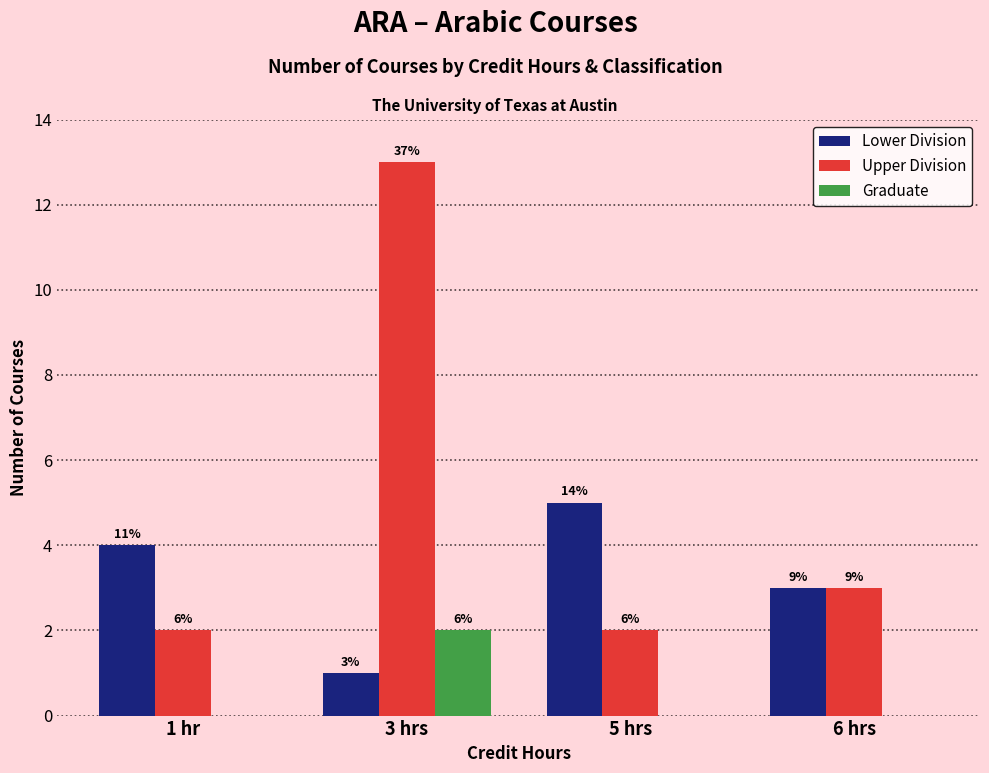

What is the total value across all series at 1 hr?

6